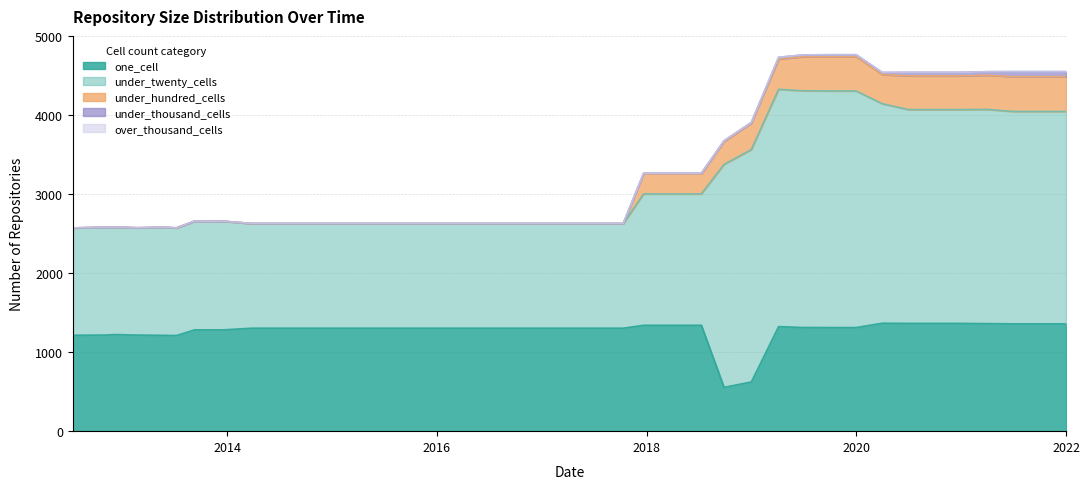

Reading left to right, what are all the values shown in this chart?

one_cell: 1215	1217	1223	1217	1214	1211	1283	1283	1304	1304	1304	1304	1304	1304	1304	1304	1304	1304	1304	1304	1304	1304	1341	1341	1341	555	623	1324	1313	1312	1312	1367	1365	1365	1365	1362	1359	1359	1359
under_twenty_cells: 1357	1364	1360	1357	1366	1362	1375	1374	1324	1324	1324	1324	1324	1324	1324	1324	1324	1324	1324	1324	1324	1324	1663	1663	1663	2823	2942	3004	2997	2996	2996	2779	2707	2707	2707	2712	2689	2689	2689
under_hundred_cells: 2	2	2	2	2	2	2	2	2	2	2	2	2	2	2	2	2	2	2	2	2	2	256	256	256	292	336	384	432	433	433	370	427	427	427	433	441	441	441
under_thousand_cells: 0	0	0	0	0	0	0	0	0	0	0	0	0	0	0	0	0	0	0	0	0	0	7	7	7	8	8	22	23	26	26	26	45	45	45	45	64	64	64
over_thousand_cells: 0	0	0	0	0	0	0	0	0	0	0	0	0	0	0	0	0	0	0	0	0	0	0	0	0	0	0	0	0	0	0	0	0	0	0	0	0	0	0